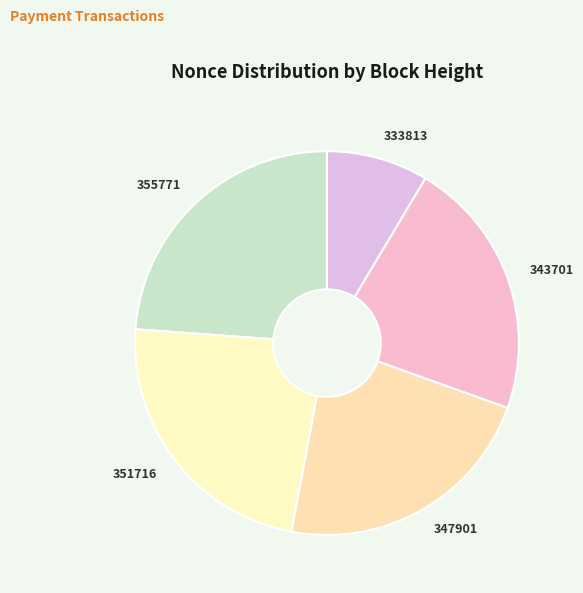

Which category has the smallest portion of the pie?

333813